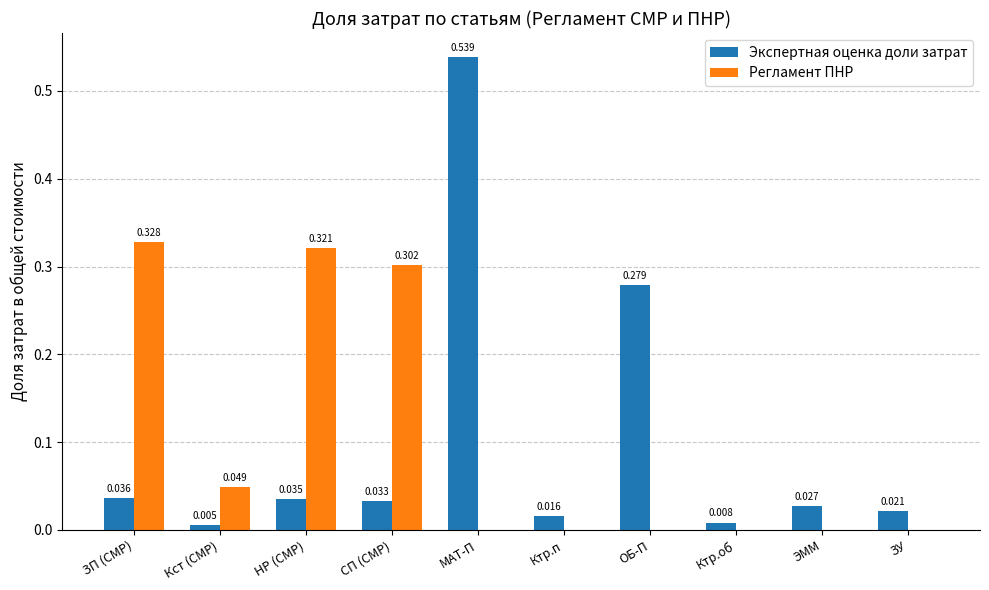

Which series changed the most between НР (СМР) and ОБ-П?

Регламент ПНР